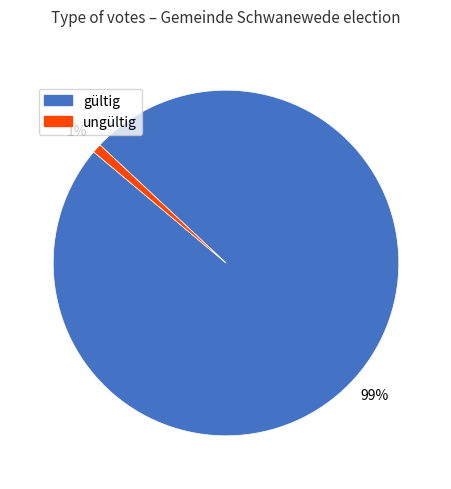

Is it true that gültig is 89% of the pie?

False